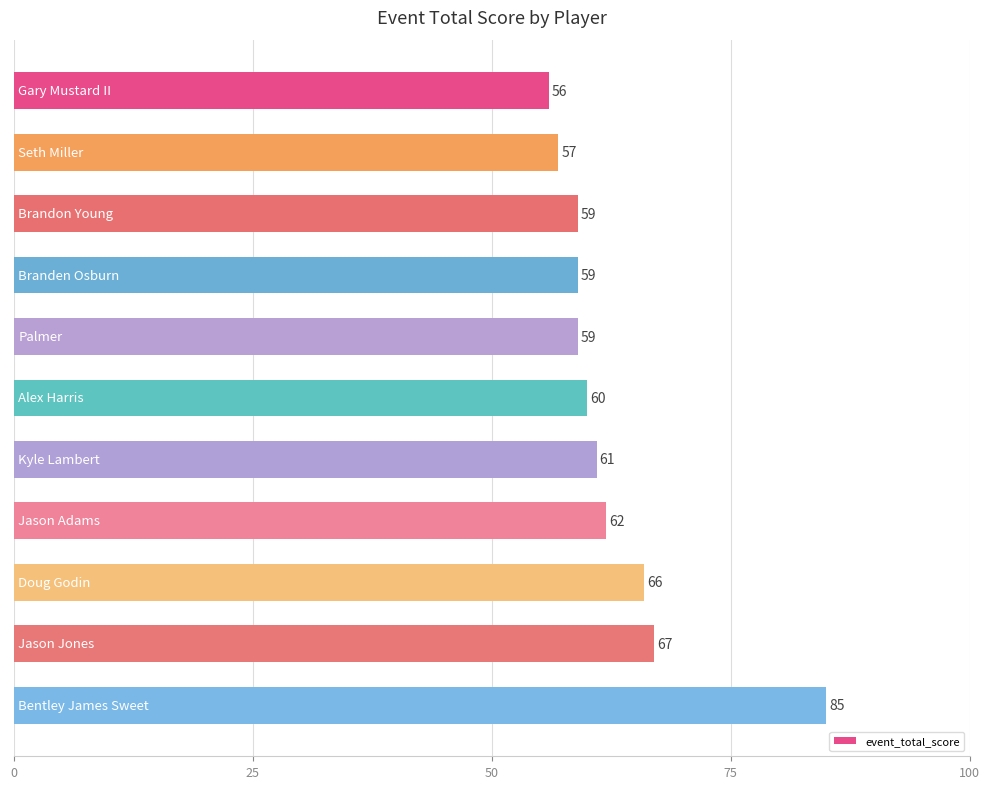

Reading bottom to top, list all the values displayed in this chart.

85	67	66	62	61	60	59	59	59	57	56